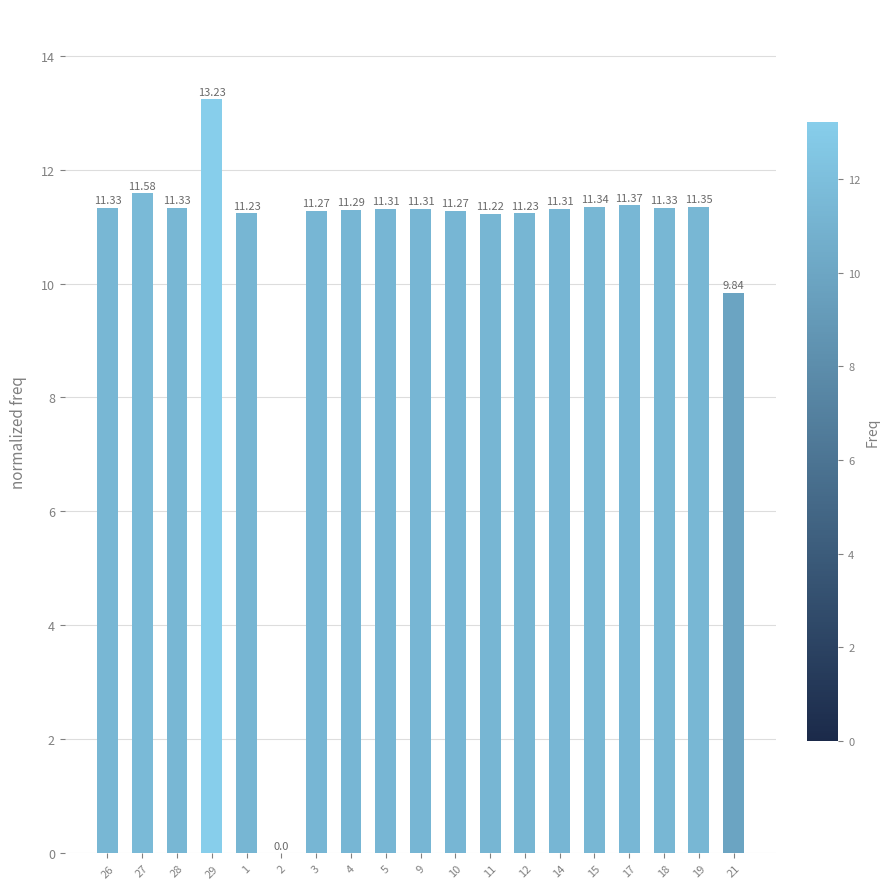

What is the ratio of the value at 17 to the value at 10?

1.0